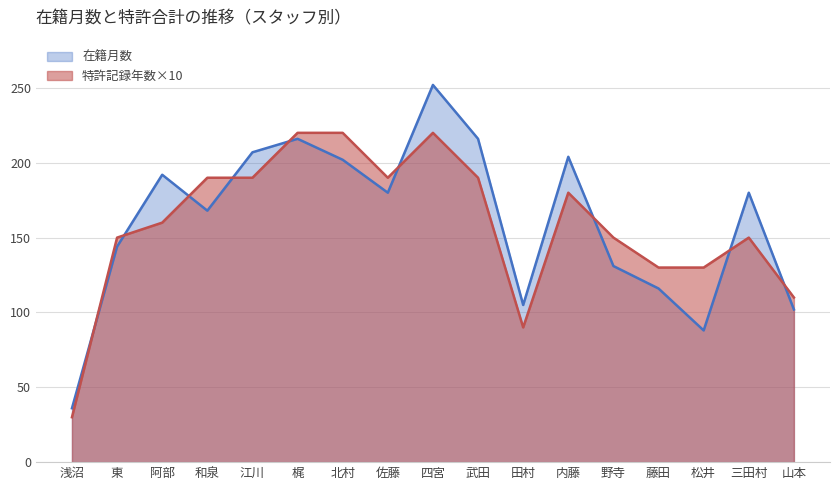

Reading left to right, list all the values displayed in this chart.

浅沼=36	東=144	阿部=192	和泉=168	江川=207	梶=216	北村=202	佐藤=180	四宮=252	武田=216	田村=105	内藤=204	野寺=131	藤田=116	松井=88	三田村=180	山本=102